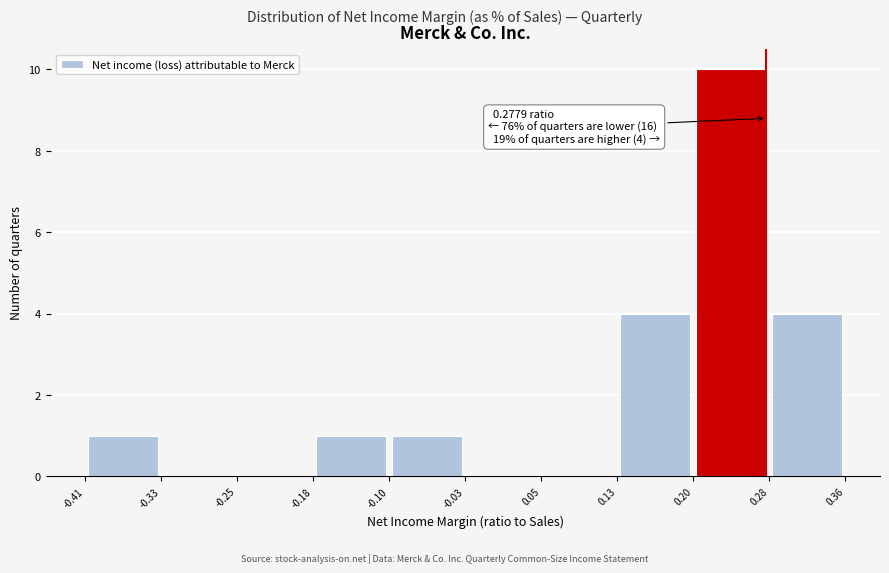

Which range on the x-axis has the tallest bar?

0.20 to 0.28